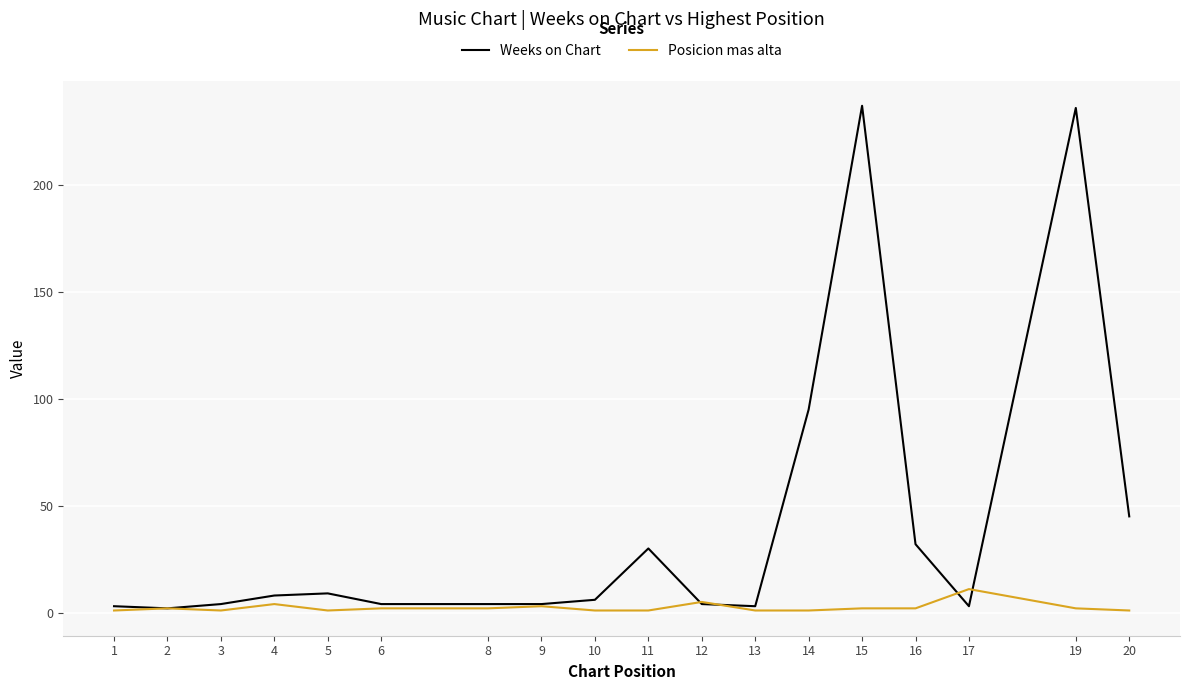

At 14, list the series in order from smallest to largest.

Posicion mas alta, Weeks on Chart